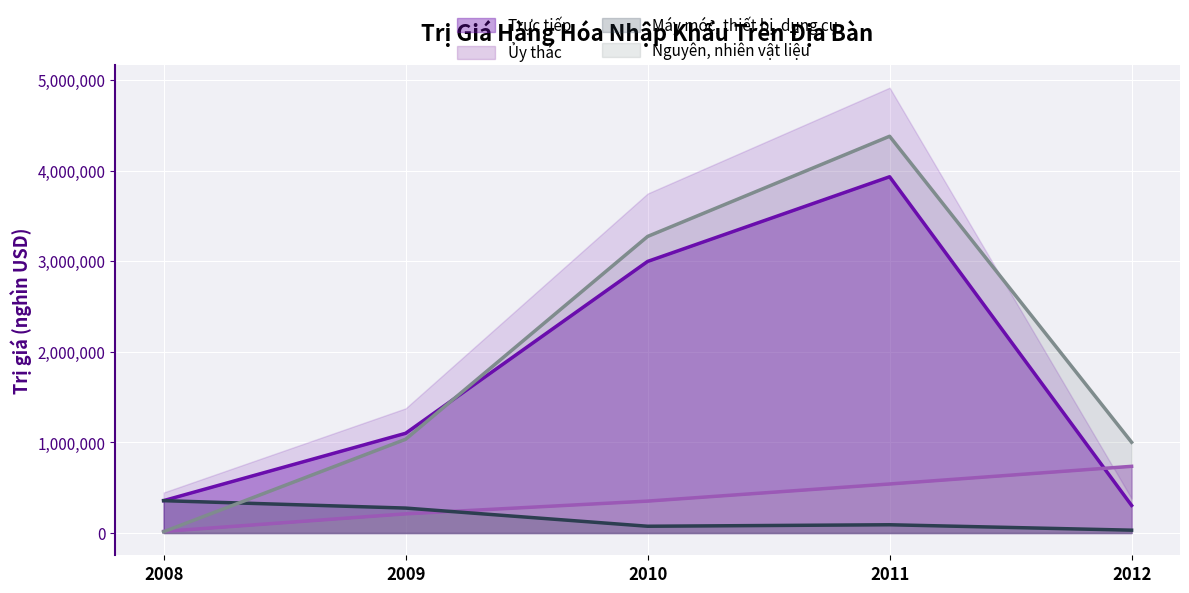

At how many categories does at least one series exceed 2685022?

2